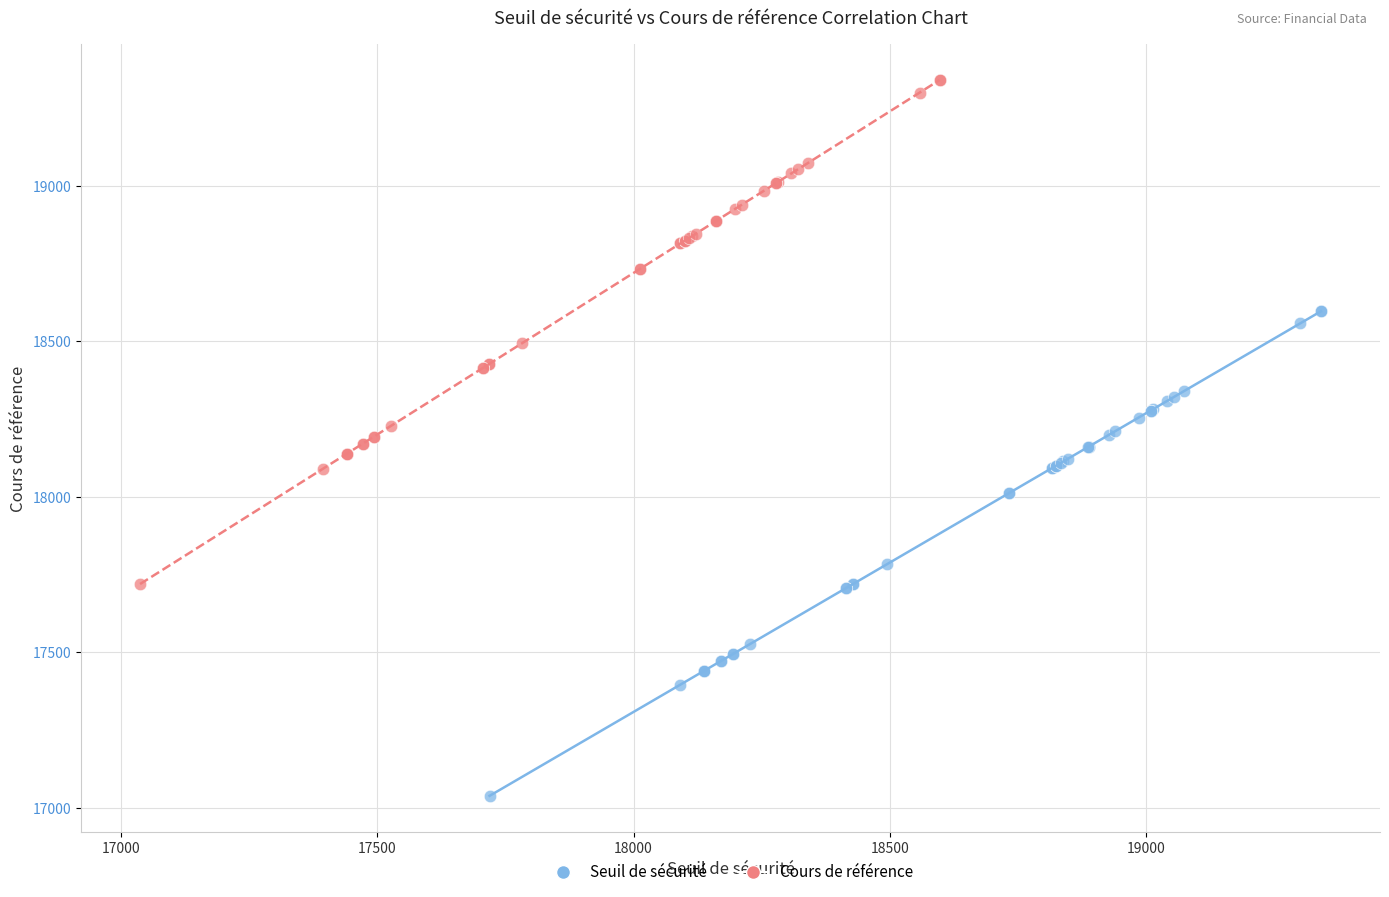

Which series reaches the maximum Y coordinate?

Cours de référence